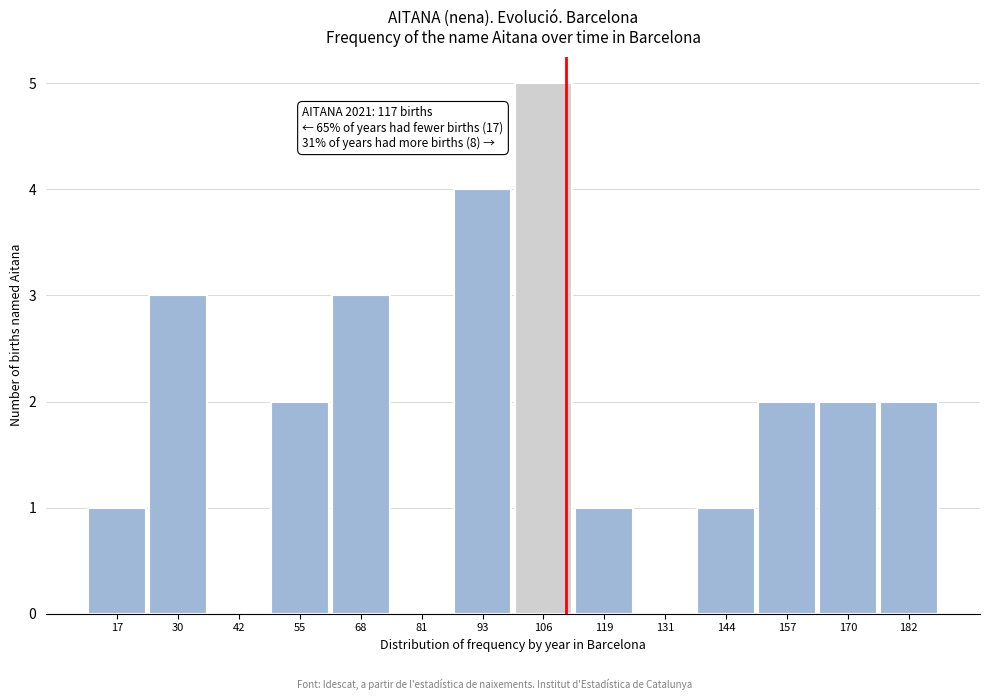

Reading right to left, list all the values displayed in this chart.

182=2	170=2	157=2	144=1	131=0	119=1	106=5	93=4	81=0	68=3	55=2	42=0	30=3	17=1